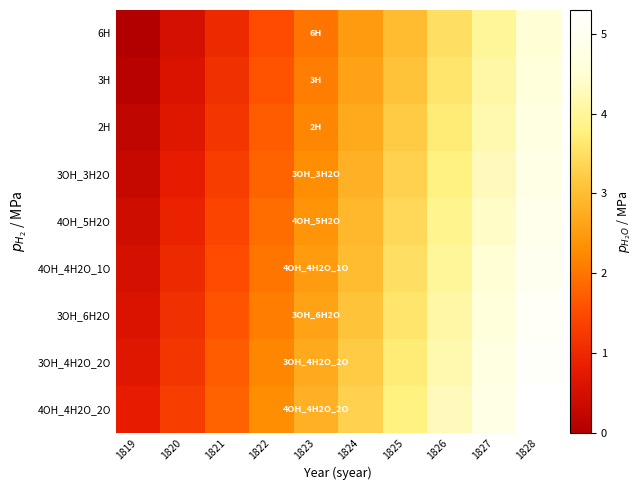

Which label corresponds to the smallest value in the chart?

1819